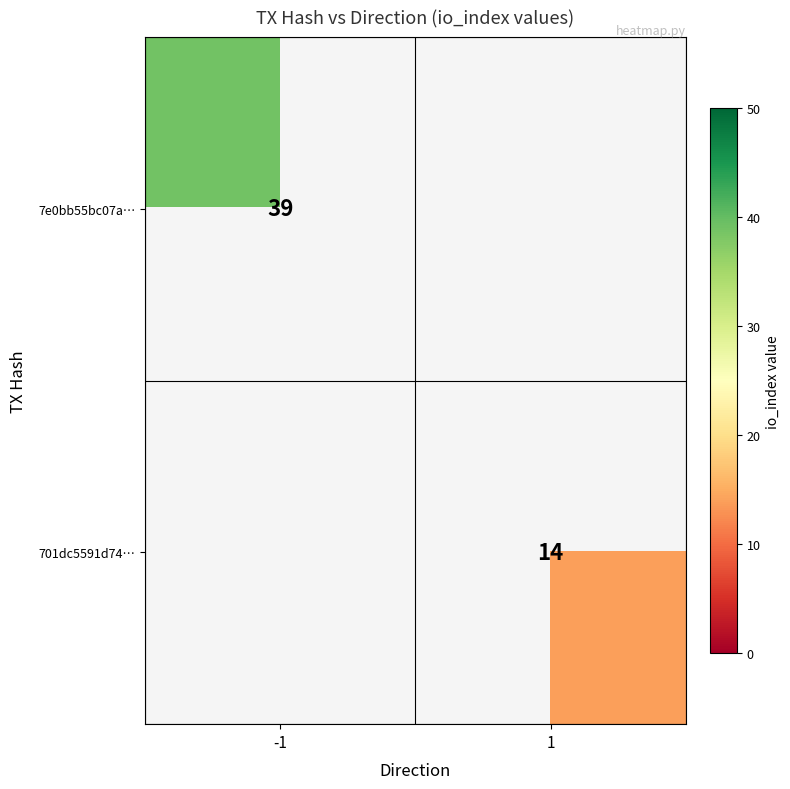

How many data points does each series have?

2